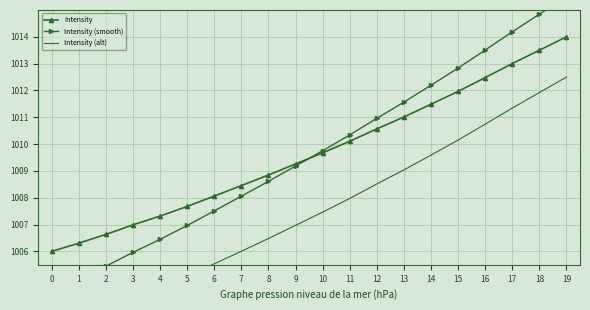

What is the minimum value shown in the chart?

1003.0